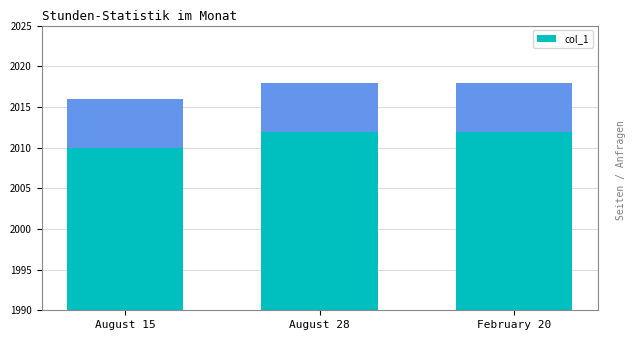

What is the value of the 2nd bar from the left?

2018